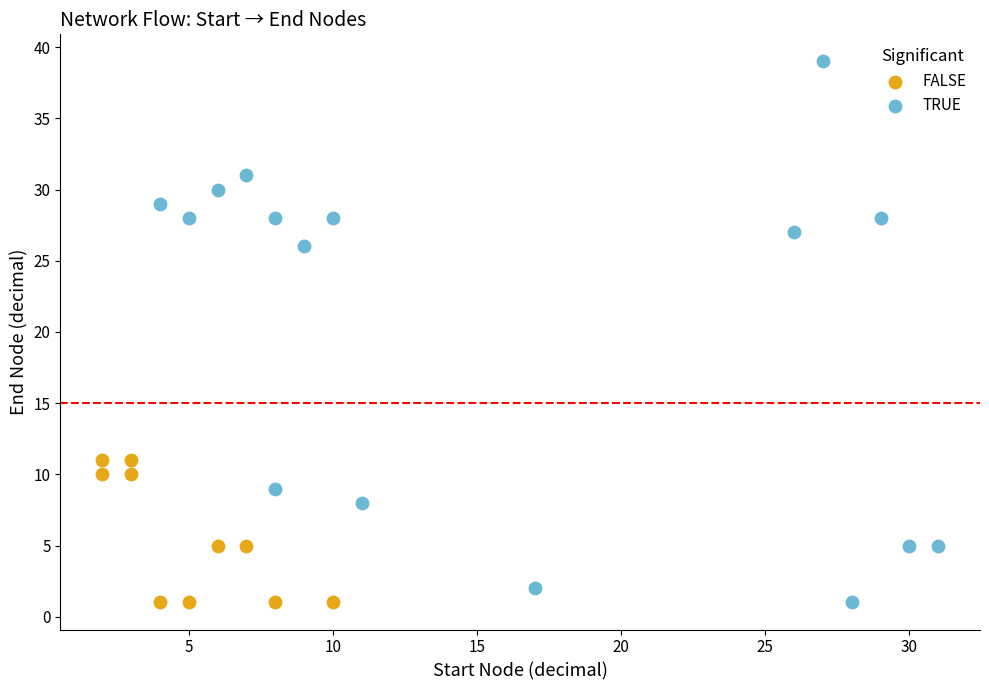

Which series reaches the maximum Y coordinate?

TRUE